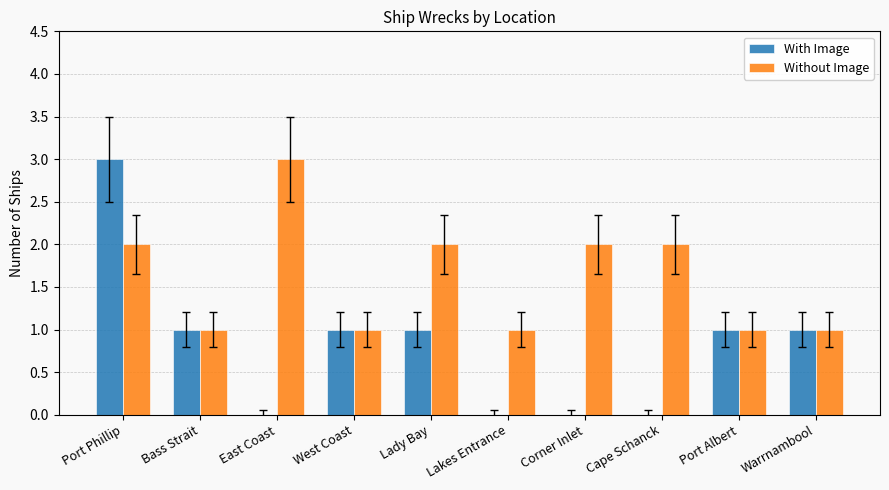

What is the sum of the Without Image values at Corner Inlet and West Coast?

3